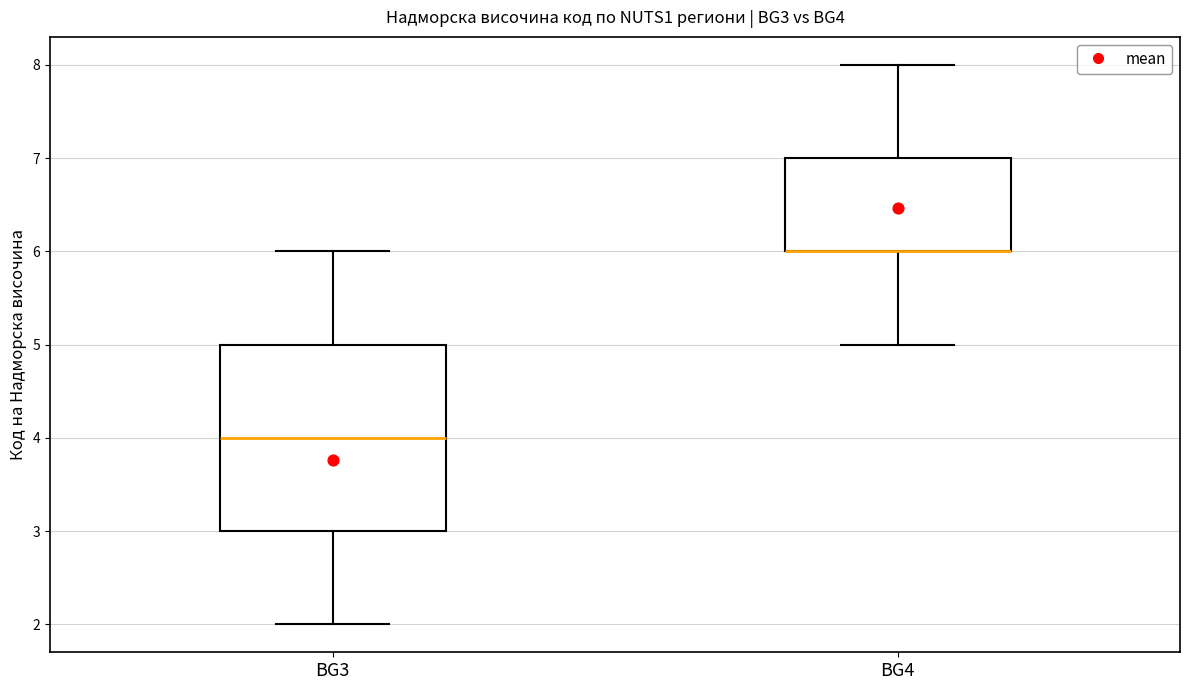

Reading left to right, read every box against the y-axis: the position of its median line, the range the box covers, and the ends of its whiskers. The values are not printed on the chart, so give them approximately, as read against the axis.

BG3: median 4, box 3 to 5, whiskers 2 to 6
BG4: median 6 (drawn on the box's lower edge), box 6 to 7, whiskers 5 to 8